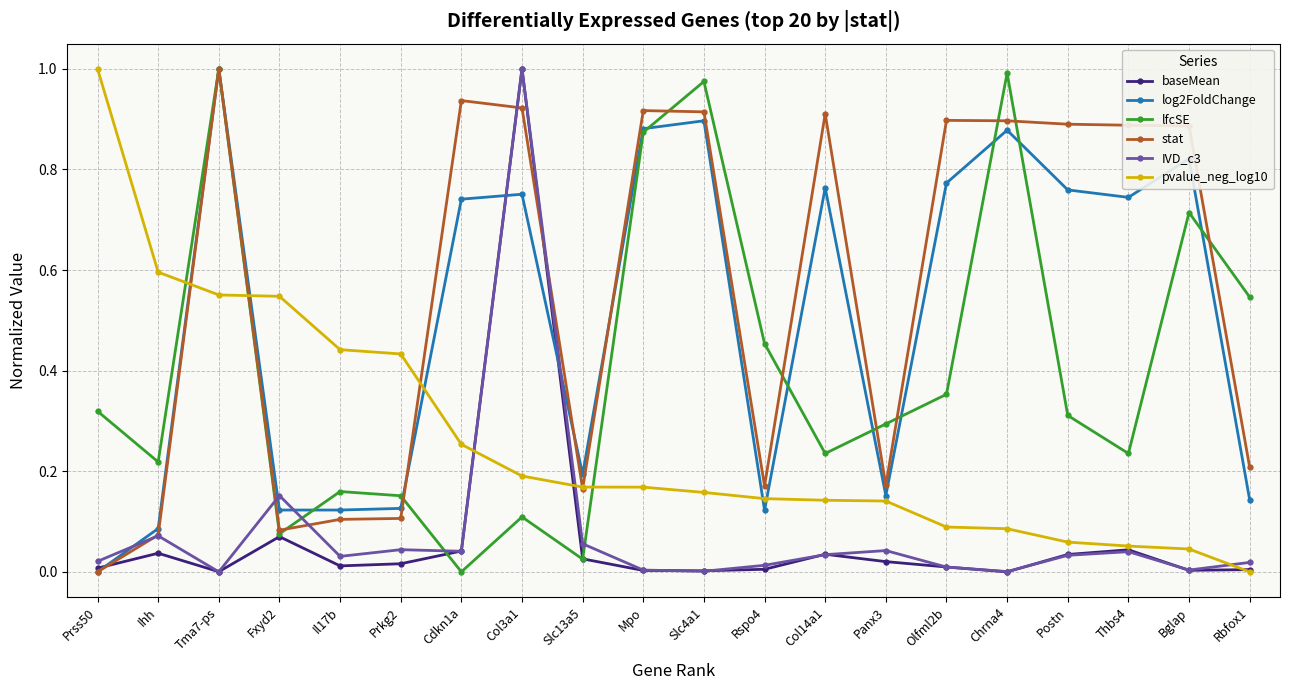

What is the sum of all pvalue_neg_log10 values?

5.3